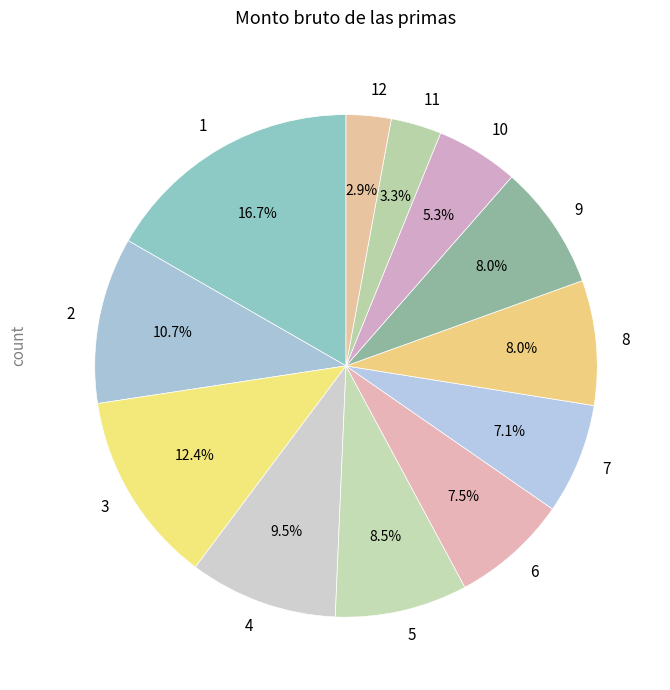

True or false: 10 accounts for 1% of the total.

False